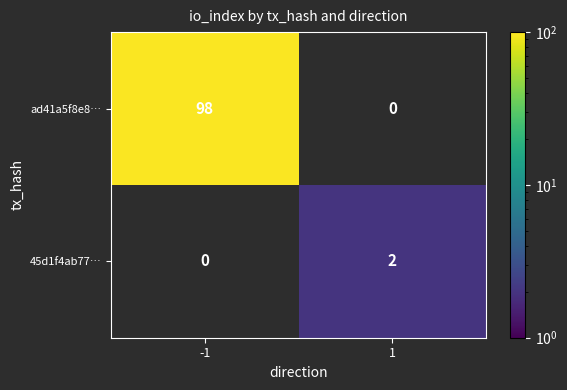

The 45d1f4ab77… series shows 3 at 1. True or false?

False